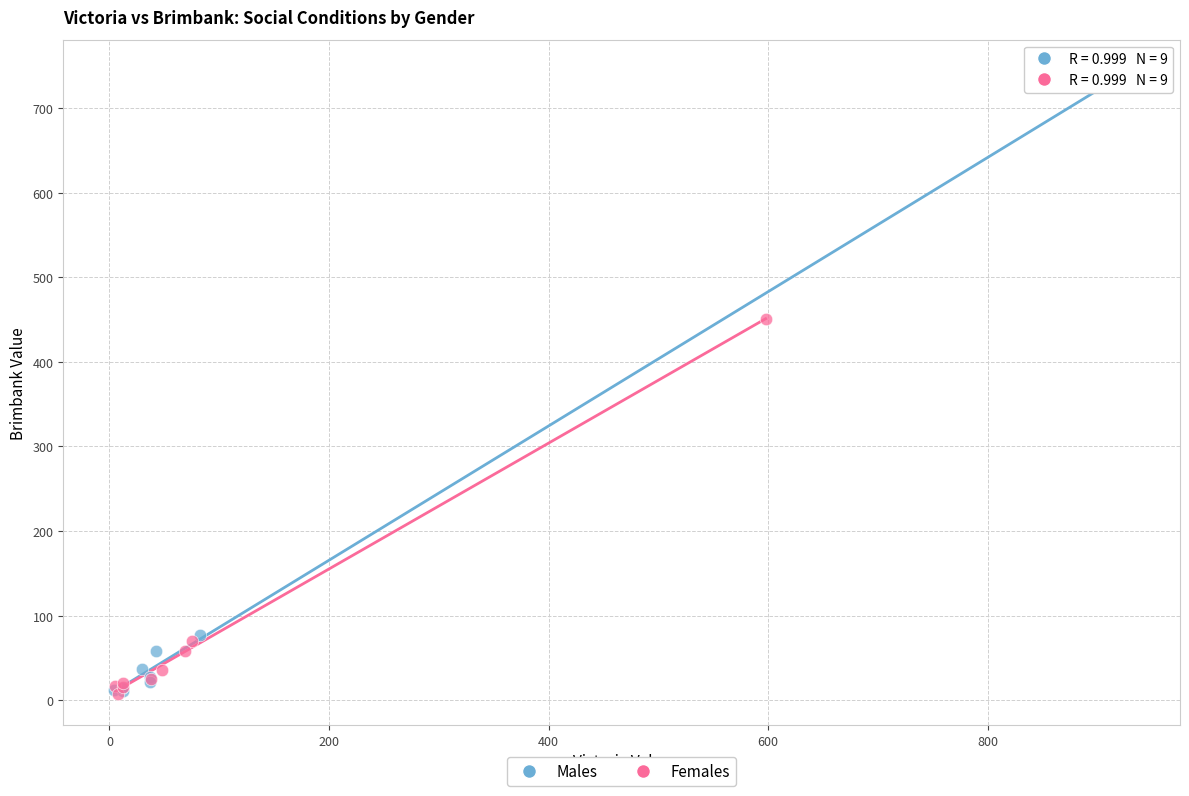

Which series has the widest spread of Y values?

Males